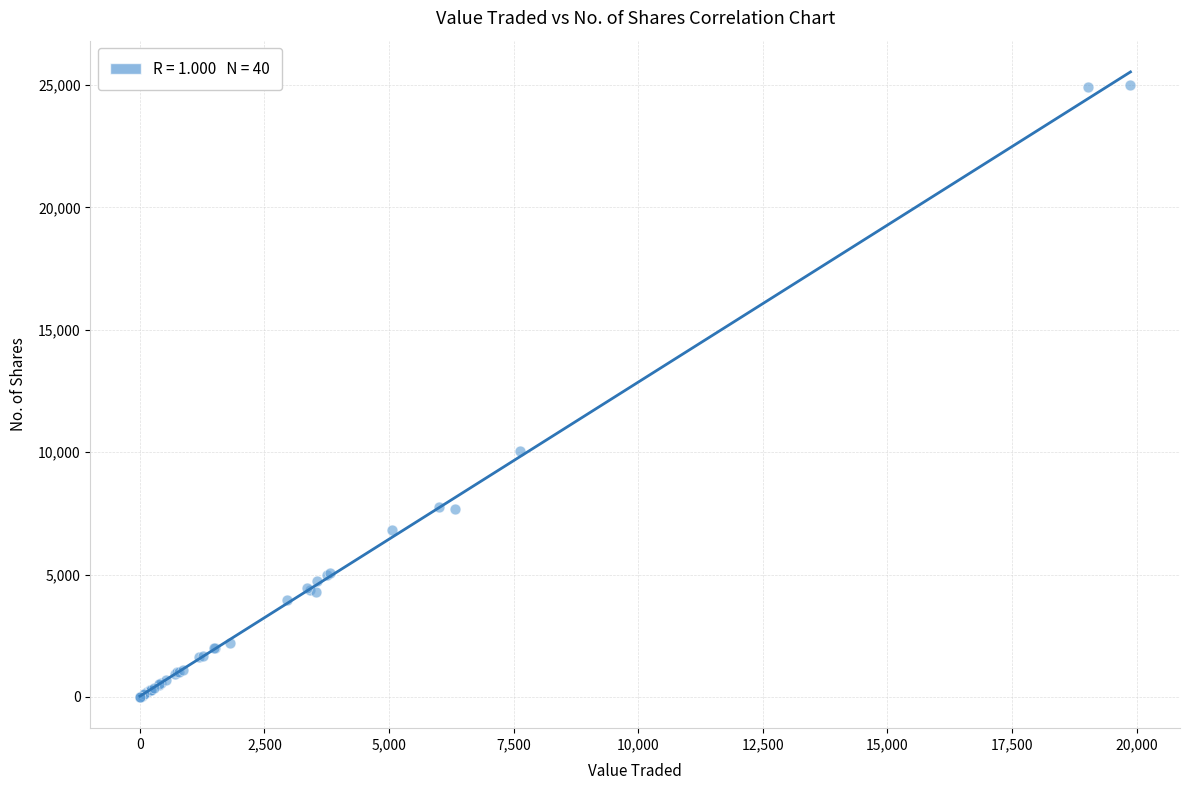

What Y value in the scatter plot is closest to 12501?

10046